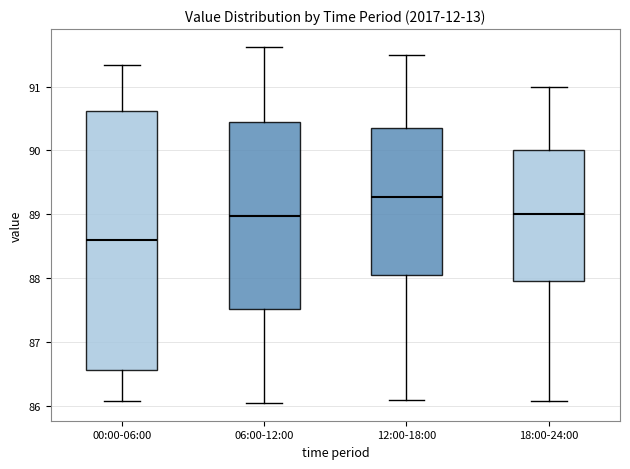

Reading left to right, read every box against the y-axis: the position of its median line, the range the box covers, and the ends of its whiskers. The values are not printed on the chart, so give them approximately, as read against the axis.

00:00-06:00: median 88.6, box 86.6 to 90.6, whiskers 86.1 to 91.3
06:00-12:00: median 89.0, box 87.5 to 90.4, whiskers 86.1 to 91.6
12:00-18:00: median 89.3, box 88.1 to 90.4, whiskers 86.1 to 91.5
18:00-24:00: median 89.0, box 88.0 to 90.0, whiskers 86.1 to 91.0